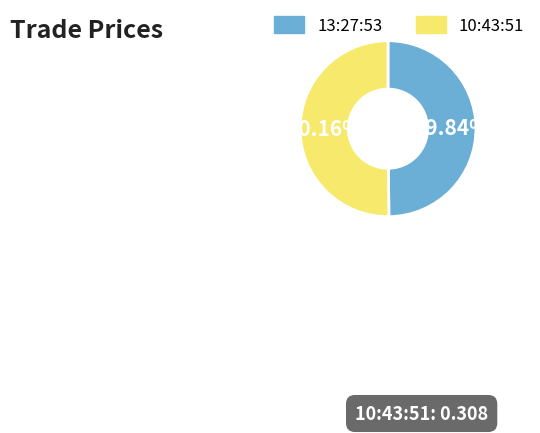

True or false: 13:27:53 accounts for 50% of the total.

True